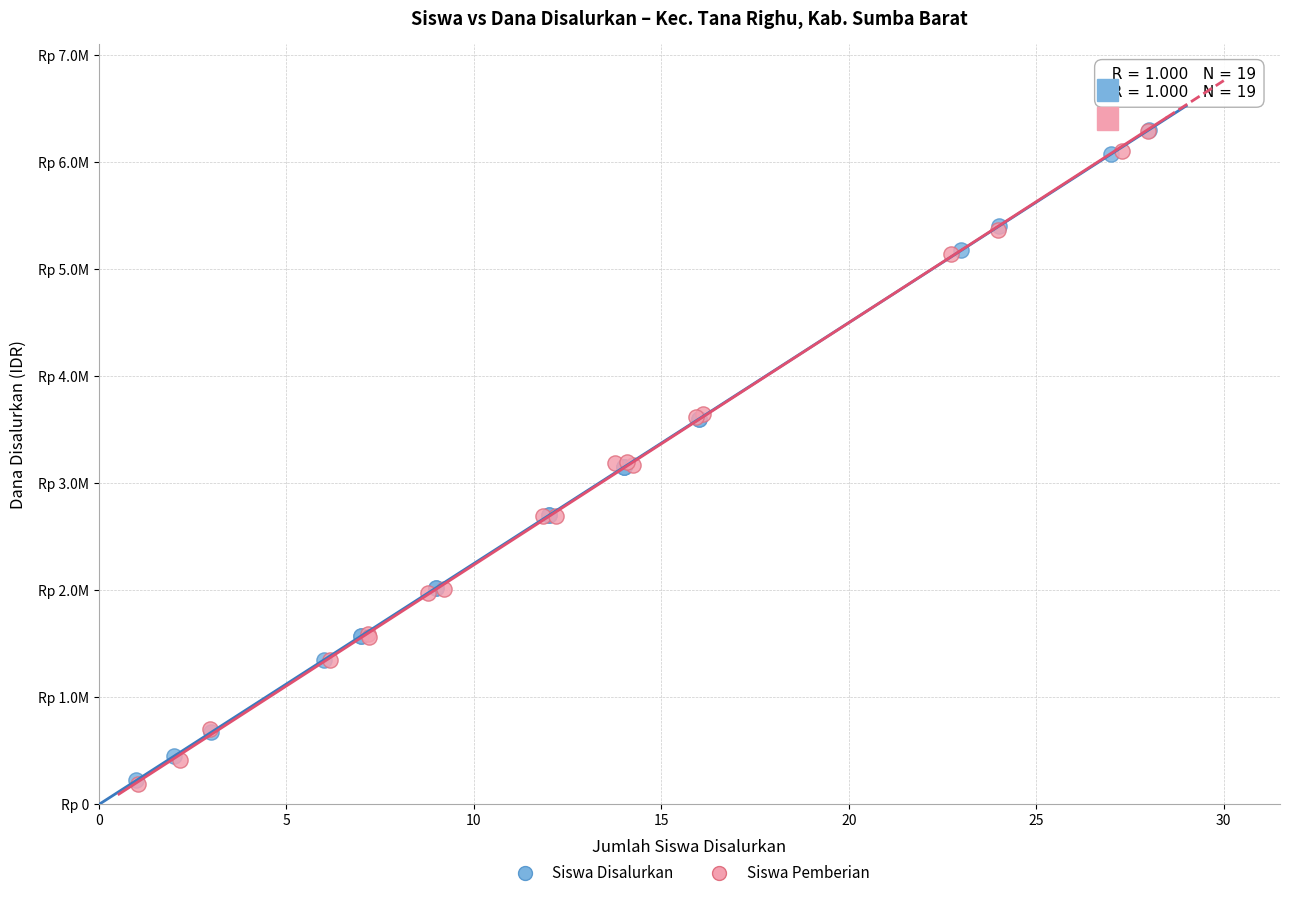

What are all the series names shown in the legend?

Siswa Disalurkan, Siswa Pemberian